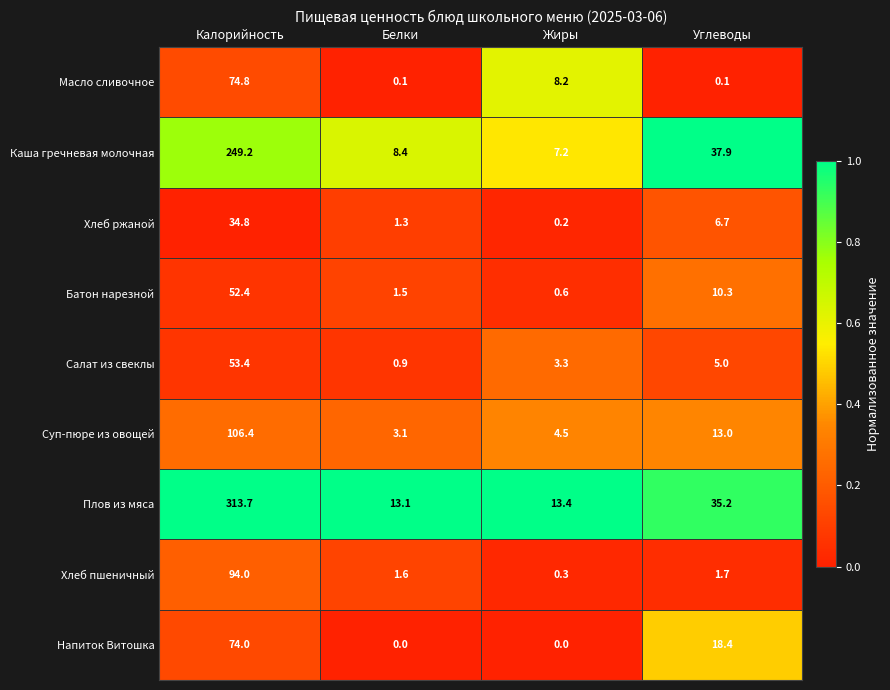

Is it true that Салат из свеклы equals 1.7 at Жиры?

False